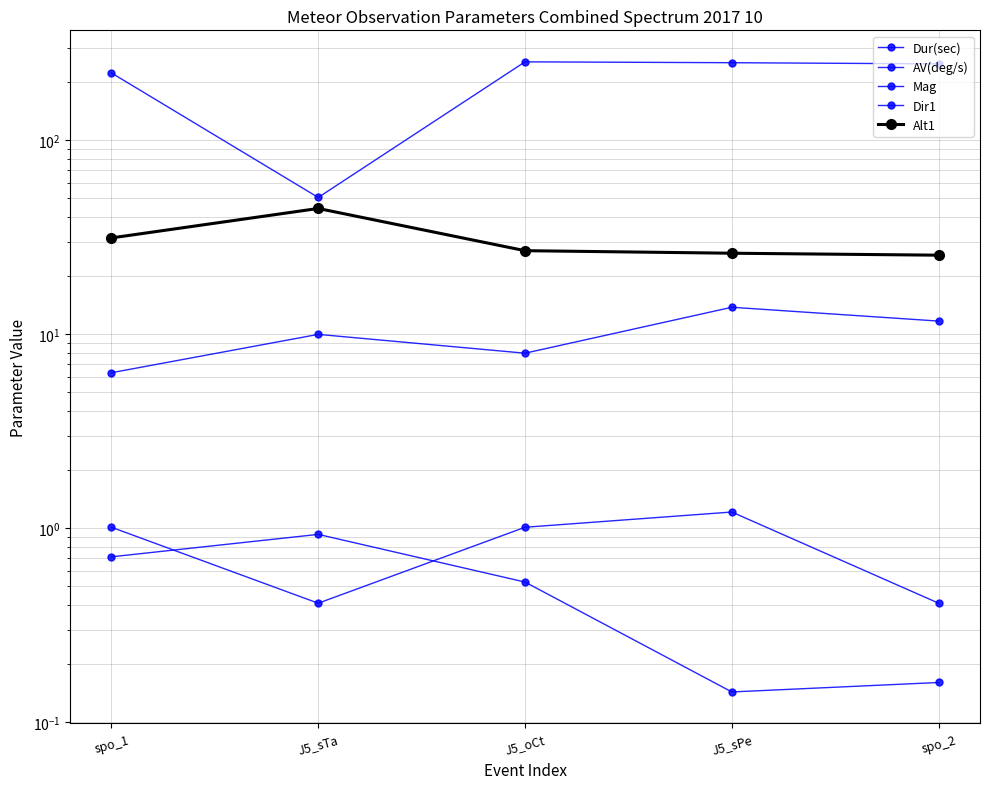

Between J5_sTa and spo_2, which is larger?

J5_sTa